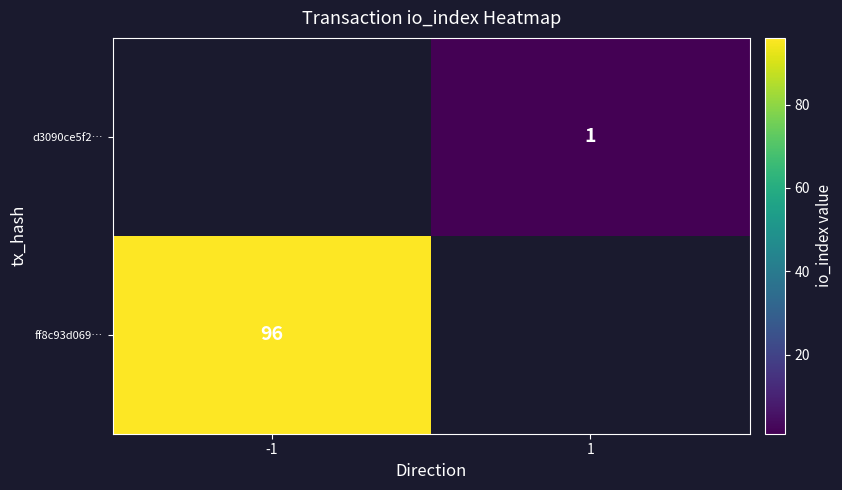

True or false: ff8c93d069… has a value of 96 at -1.

True